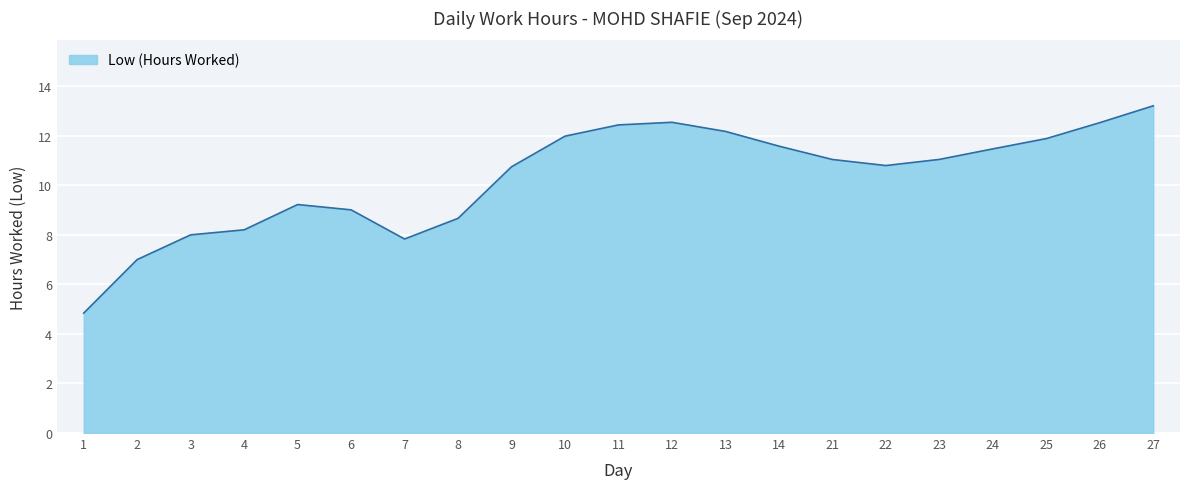

What is the ratio of the value at 26 to the value at 25?

1.1